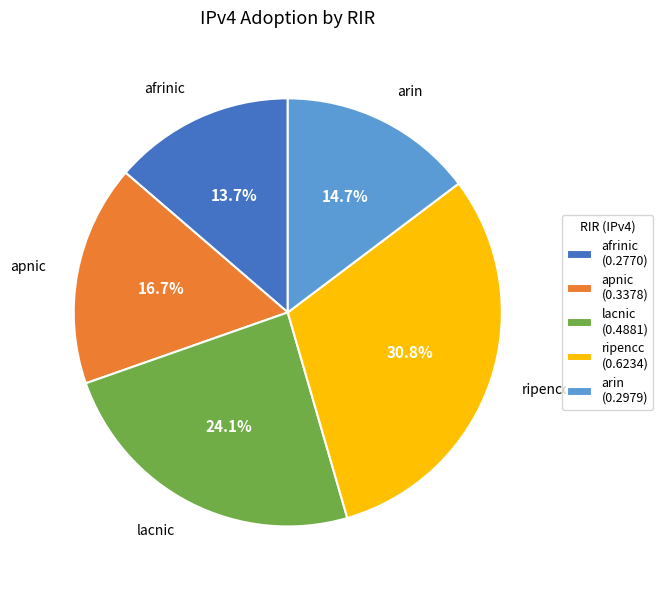

To the nearest percent, what is the difference between the apnic and arin slice percentages?

2%